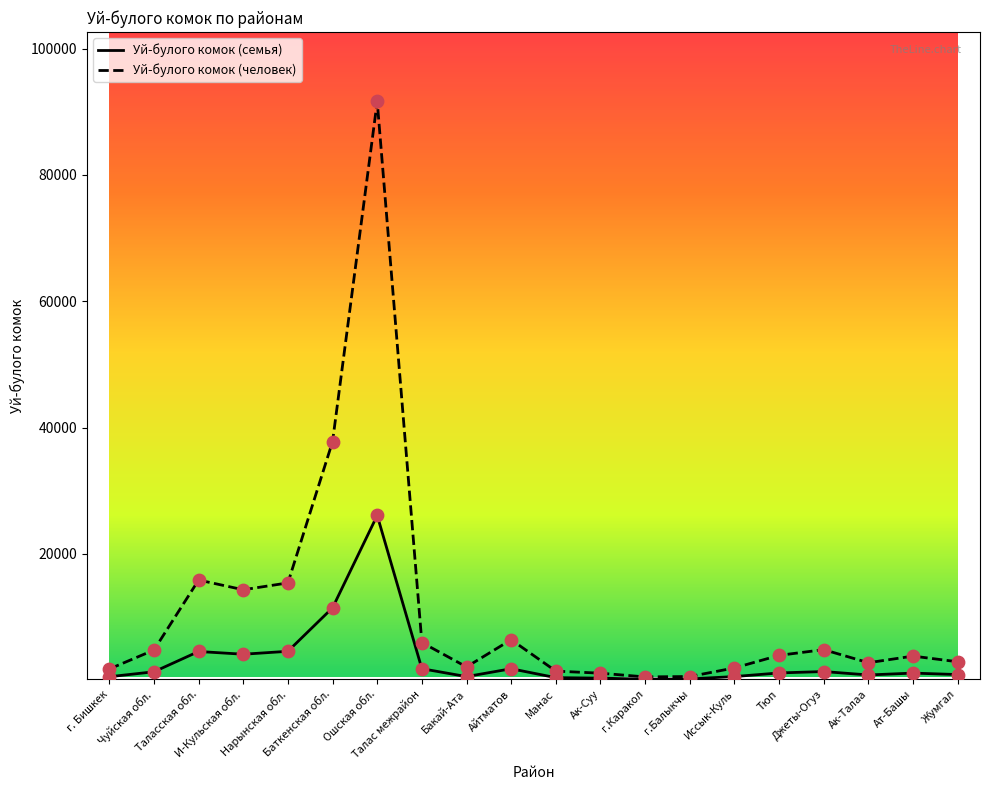

Is the value of Уй-булого комок (человек) at Ат-Башы greater than the value of Уй-булого комок (семья) at Иссык-Куль?

Yes